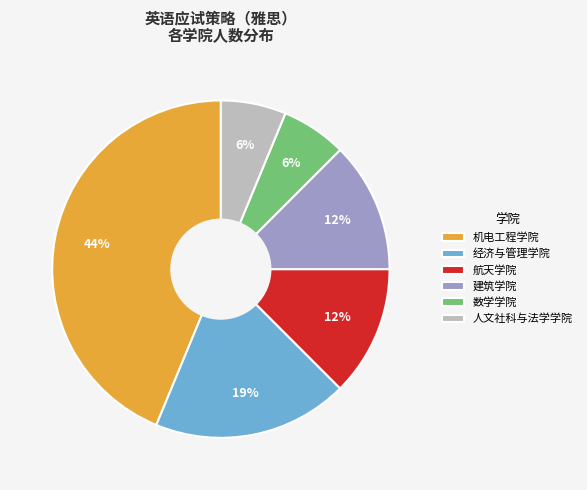

How many segments does this pie chart have?

6